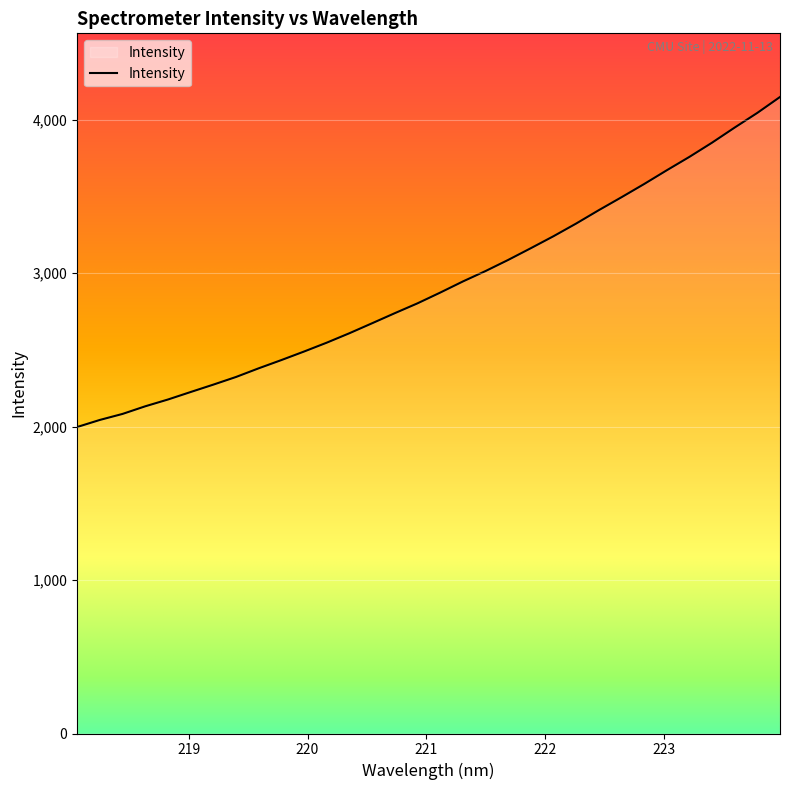

What is the maximum value shown in the chart?

4147.3